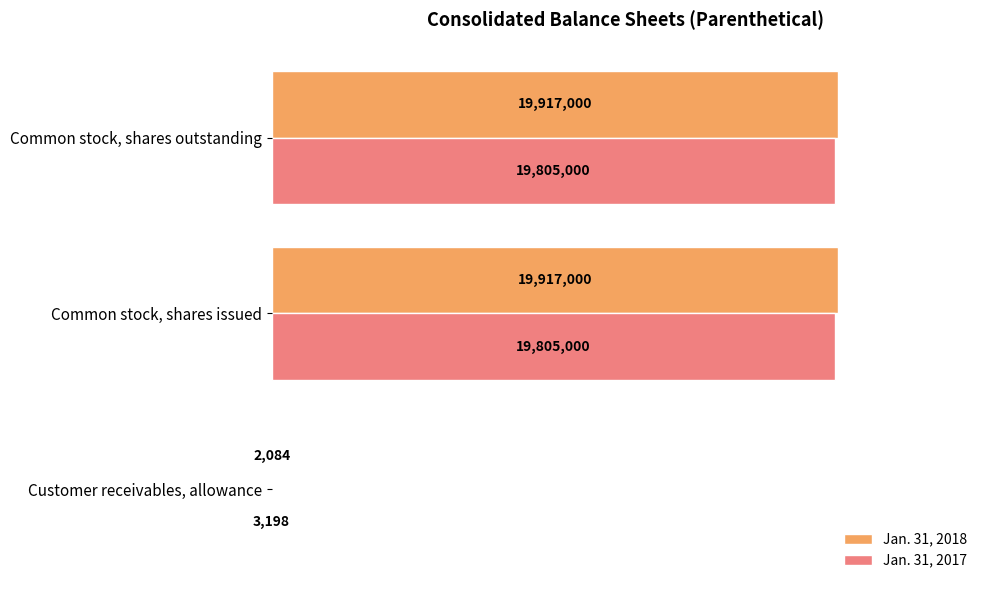

Rank the series by their average value, from highest to lowest.

Jan. 31, 2018, Jan. 31, 2017